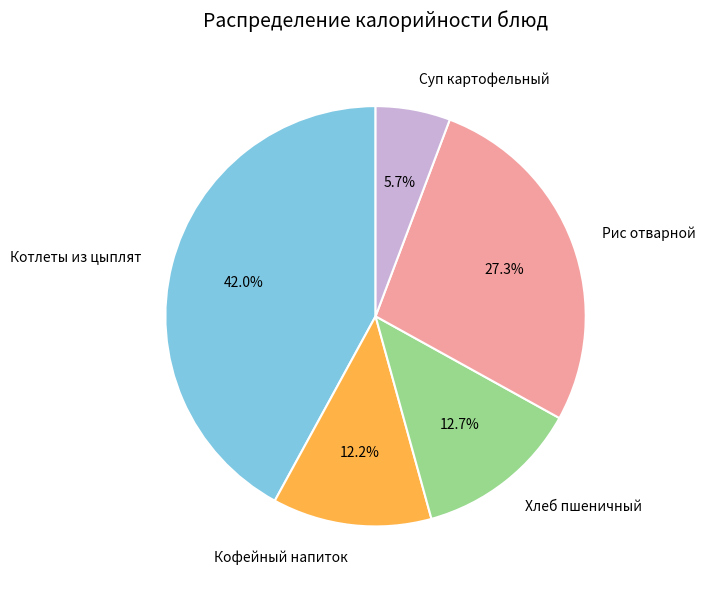

What is the largest slice in the pie chart?

Котлеты из цыплят